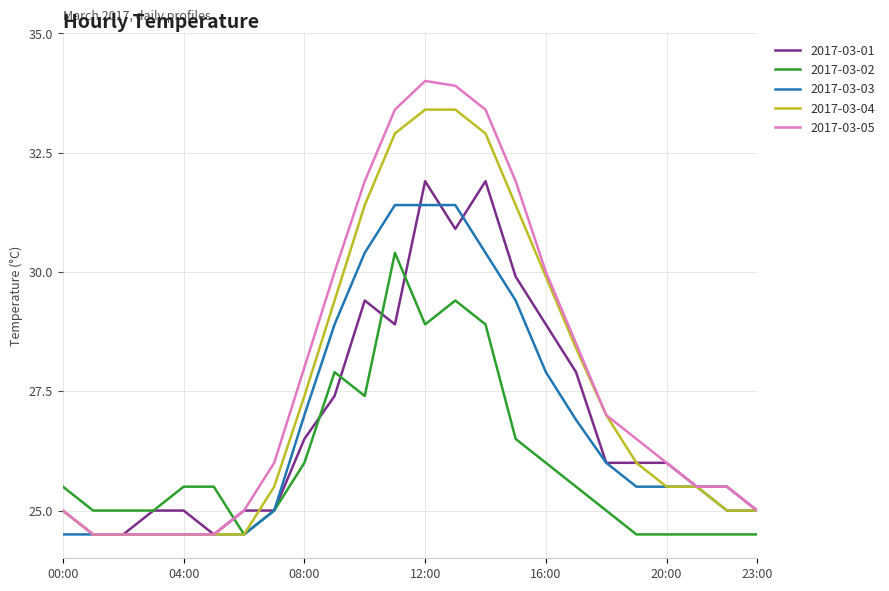

How many lines are shown in the chart?

5